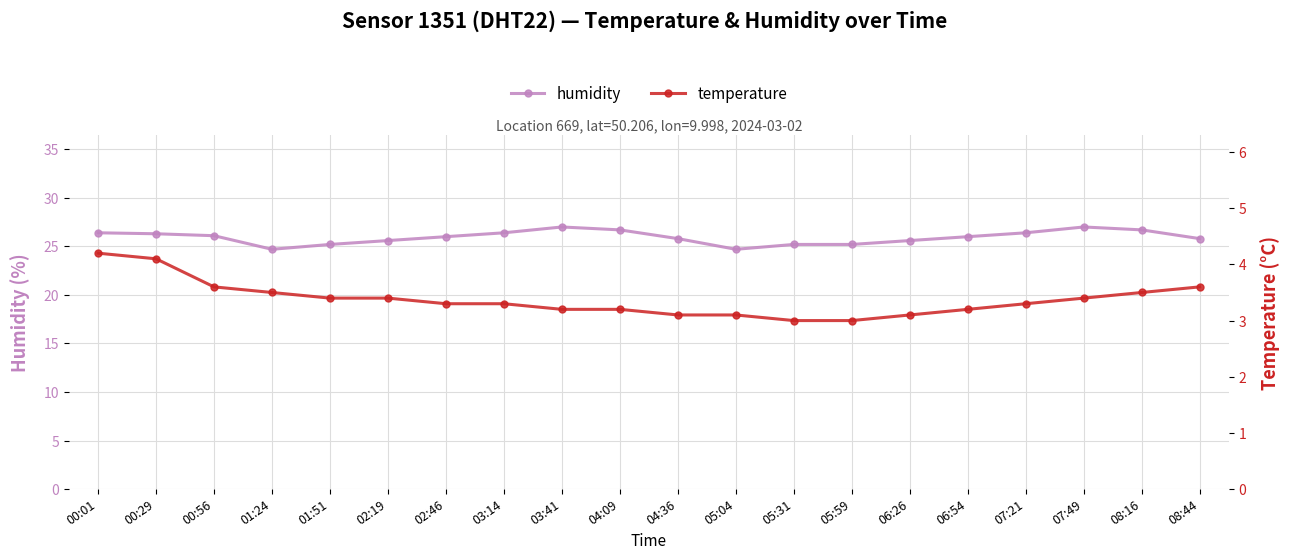

List the series in order of their overall mean, lowest first.

temperature, humidity